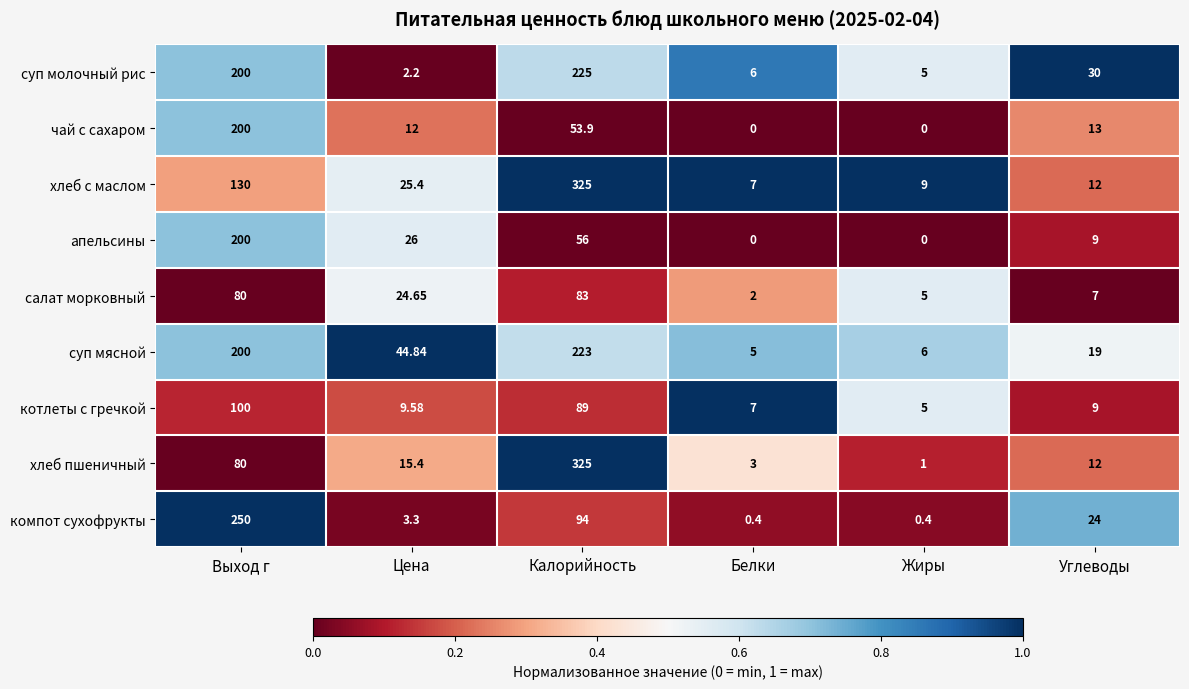

Which series changed the most between Цена and Белки?

суп мясной